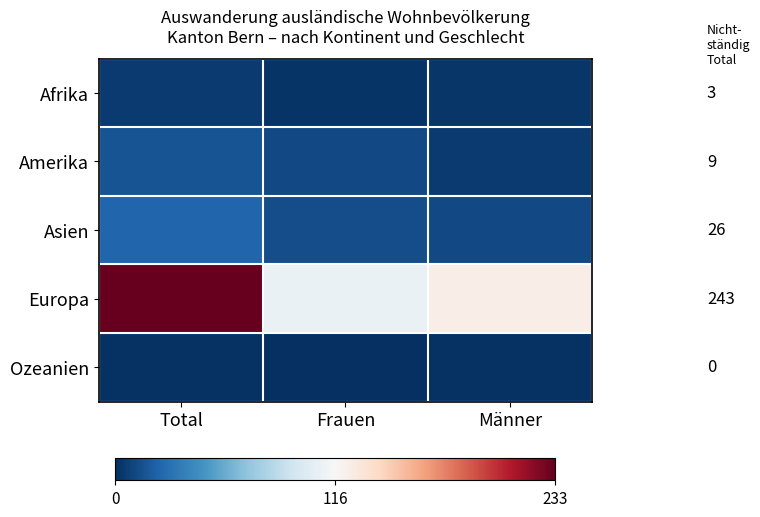

Which category has the highest value in the Afrika series?

Total